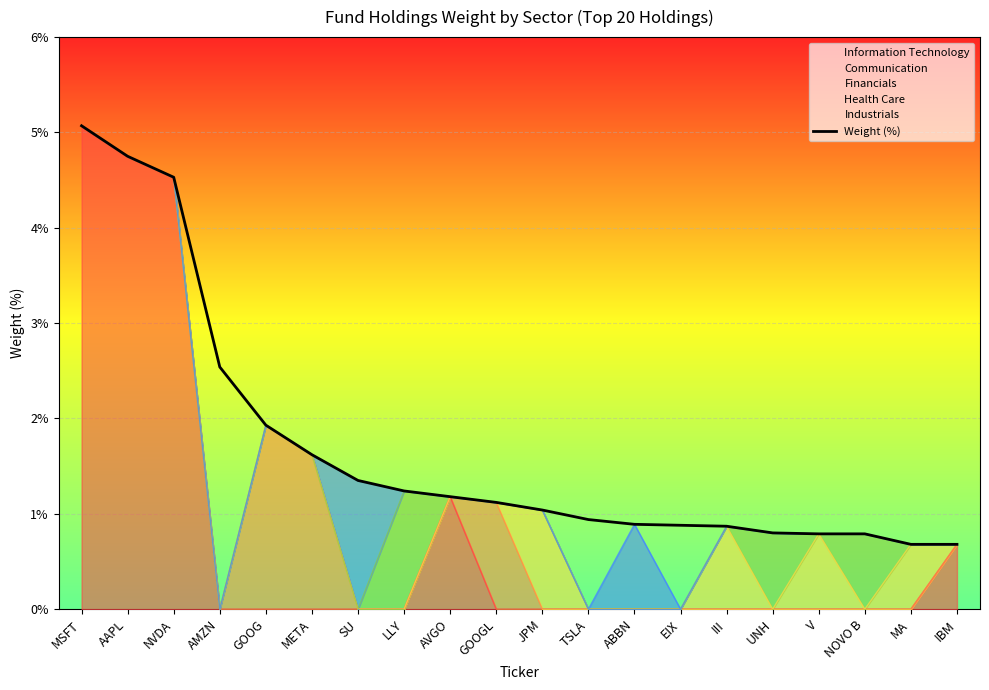

What is the label of the 2nd point from the right?

MA